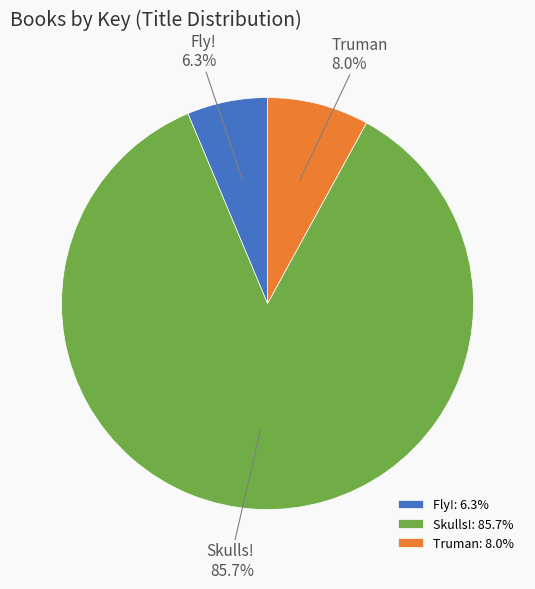

Which slice is the largest?

Skulls!